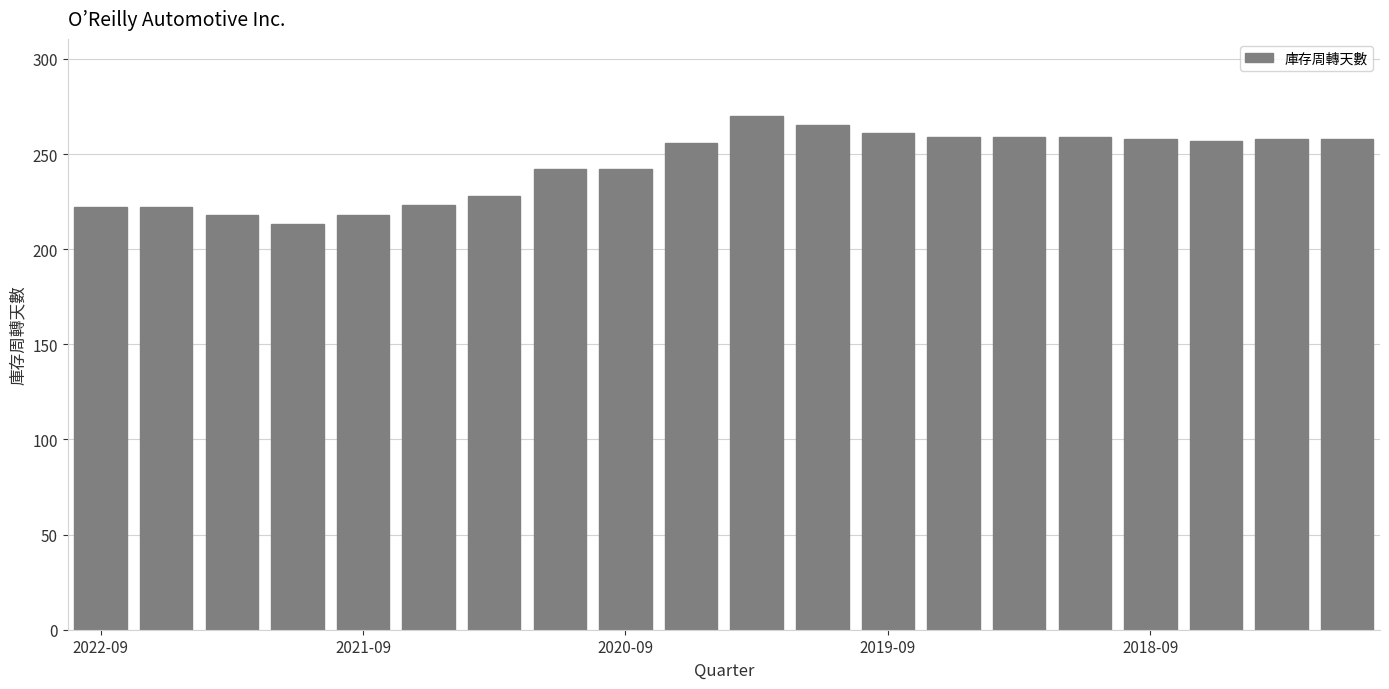

What is the smallest value displayed?

213